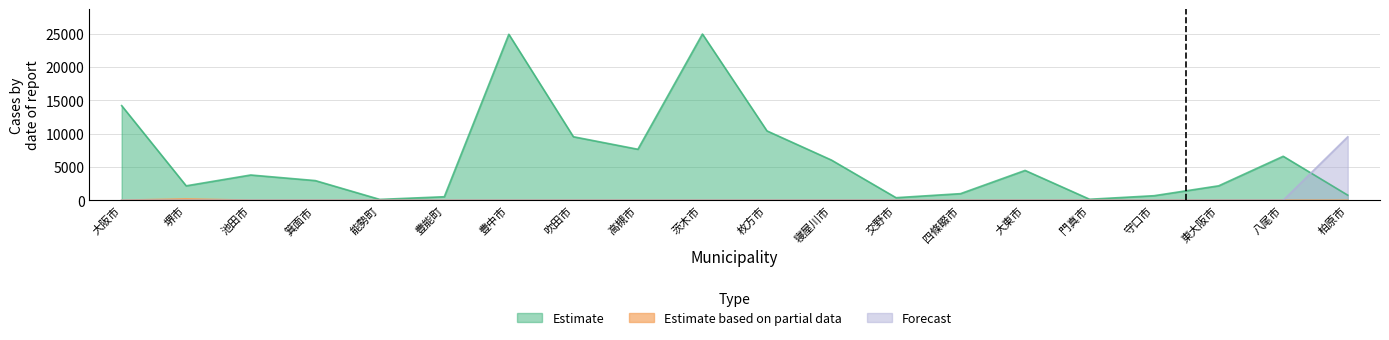

Reading left to right, transcribe all the data shown in this chart.

Estimate: 14206	2162	3788	2950	122	524	24916	9535	7652	24957	10411	6027	381	988	4475	145	680	2164	6599	760
Estimate based on partial data: 0	202	0	0	0	0	0	0	0	0	0	0	0	0	0	0	0	0	0	0
Forecast: 0	0	0	0	0	0	0	0	0	0	0	0	0	0	0	0	0	0	0	9523